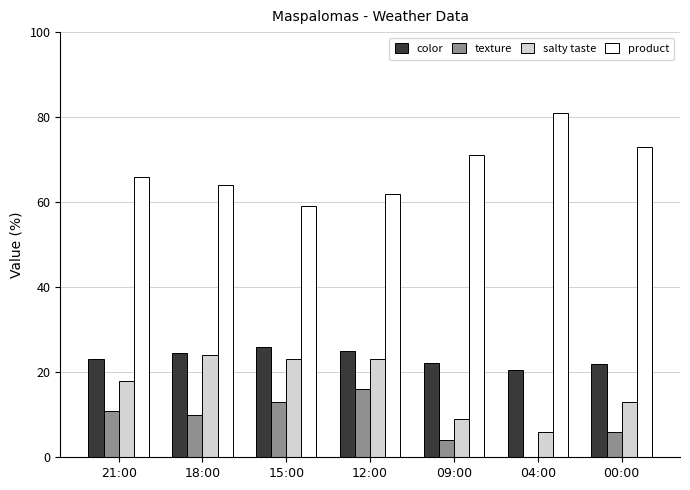

What is the sum of the texture values at 04:00 and 18:00?

10.0